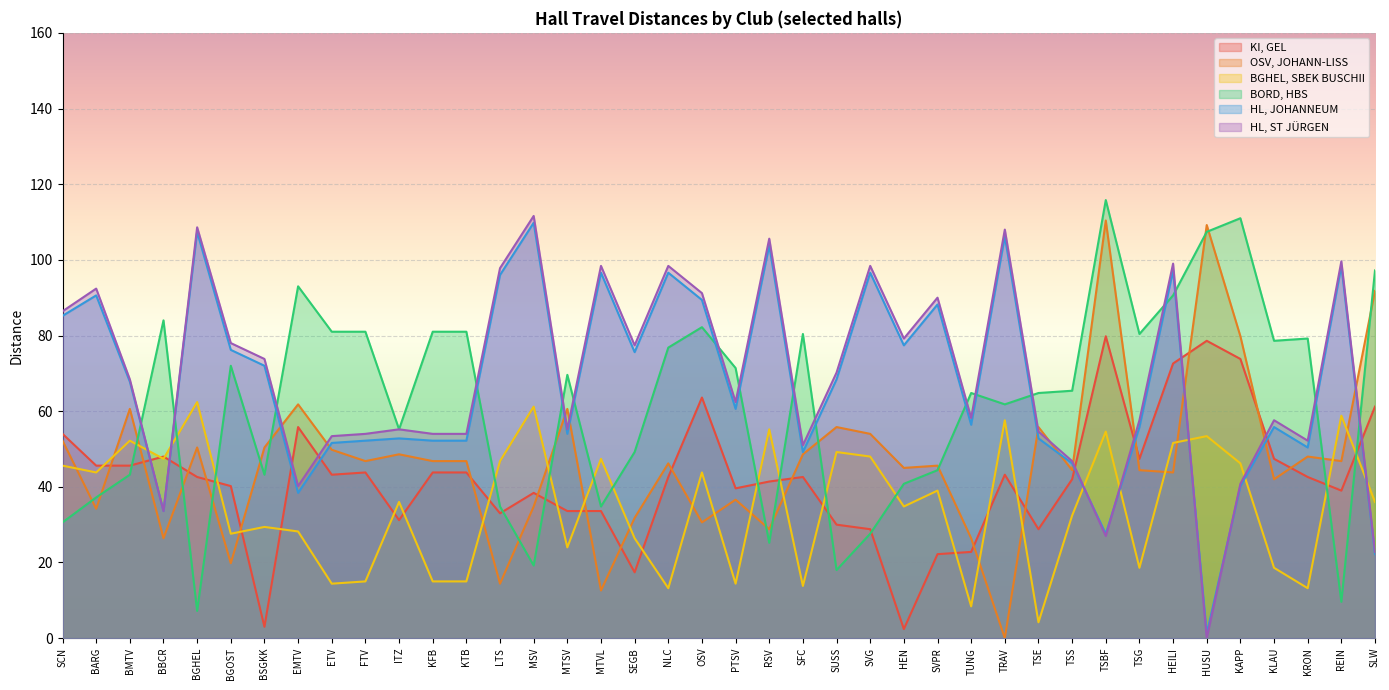

Does the chart display data point markers on the line(s)?

No